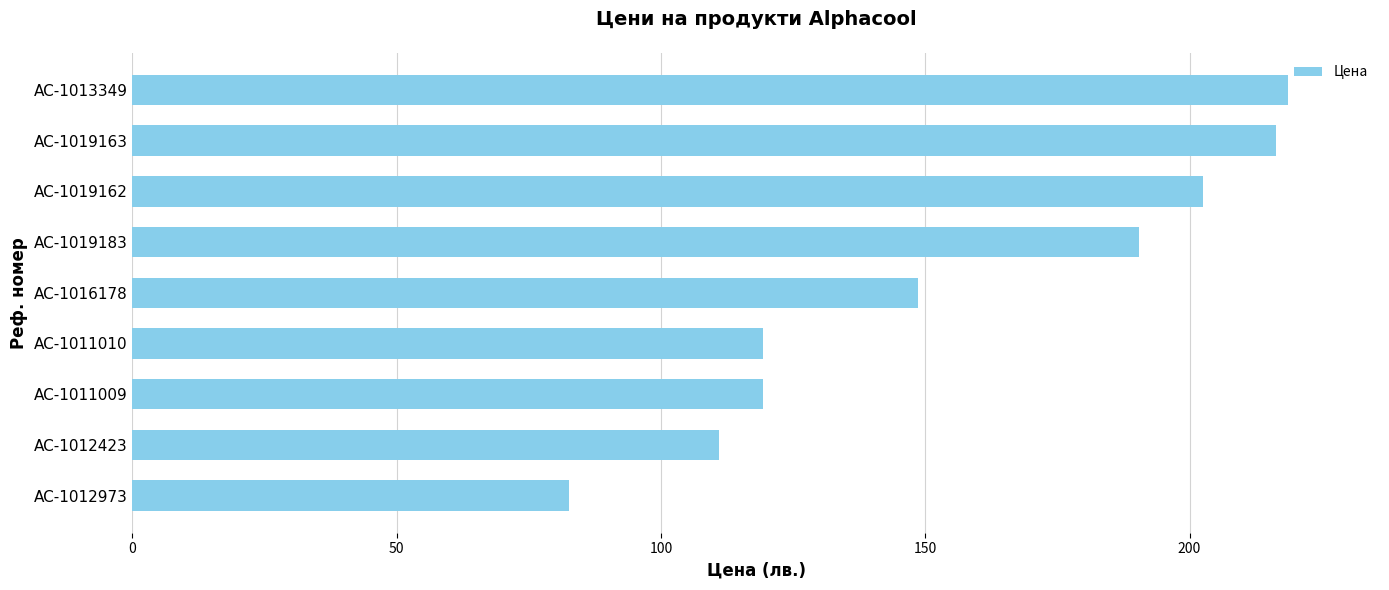

Is it true that the value at AC-1019183 is 80.2?

False